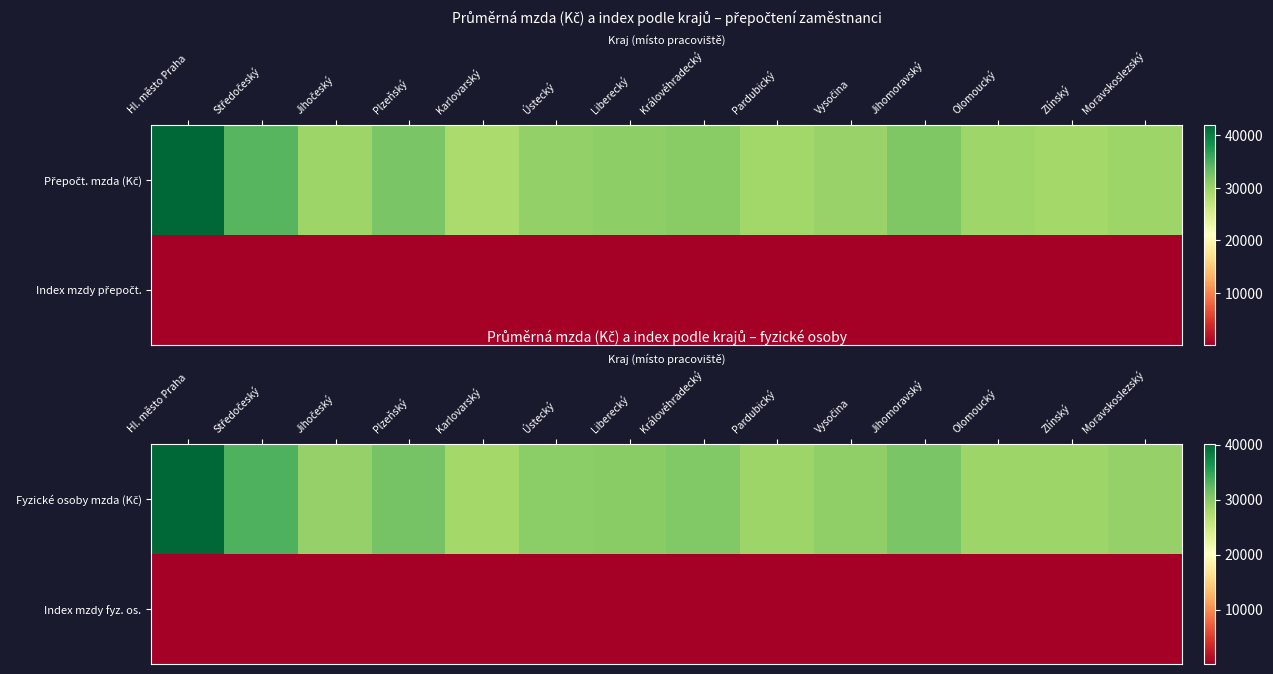

What is the average value of the Fyzické osoby mzda (Kč) series?

30463.7